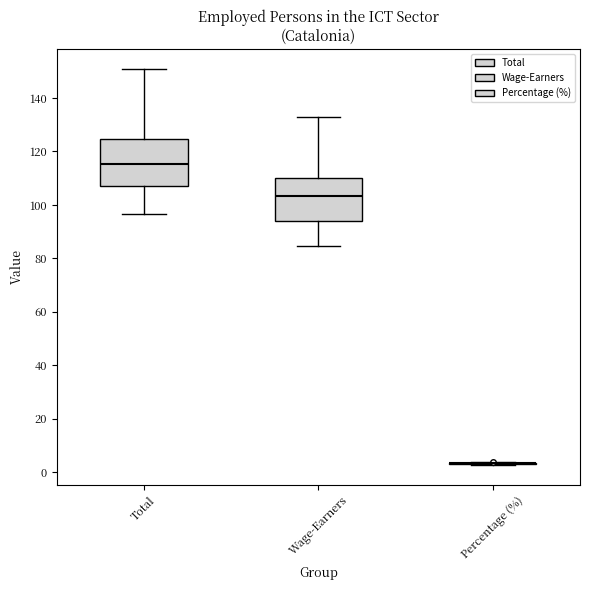

Where does the lower whisker of the box for Wage-Earners end on the y-axis? The values are not printed on the chart, so give them approximately, as read against the axis.

84